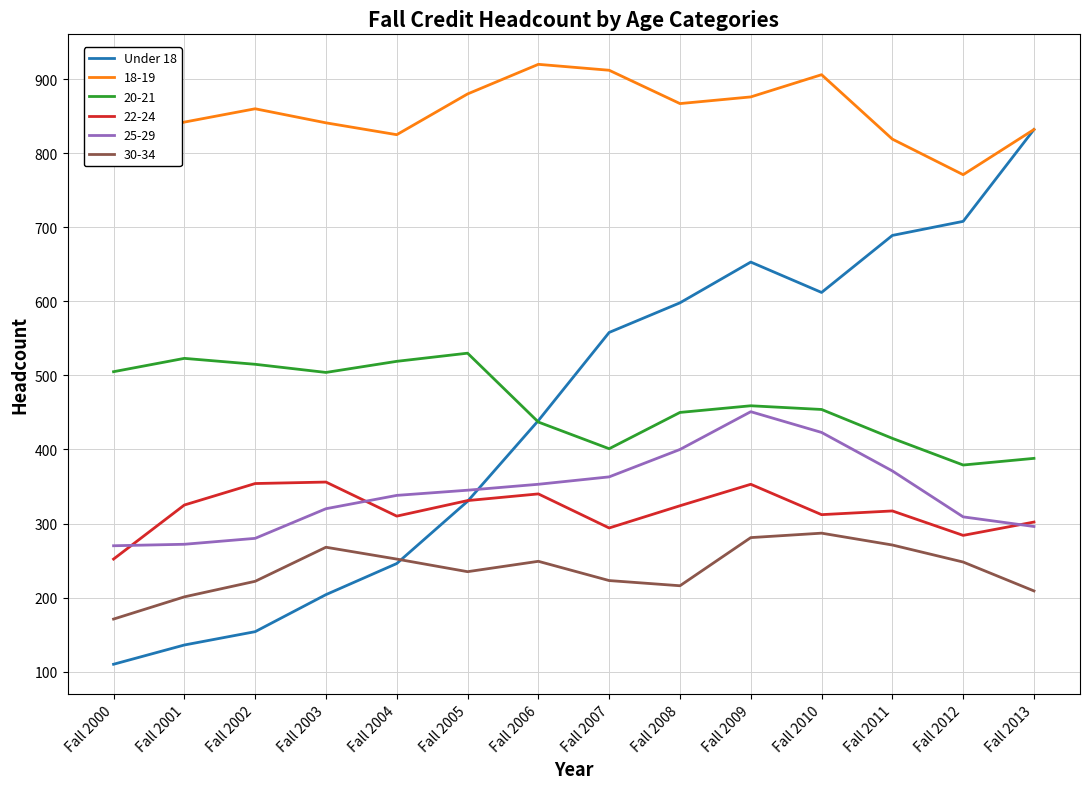

Is it true that 30-34 equals 406 at Fall 2010?

False